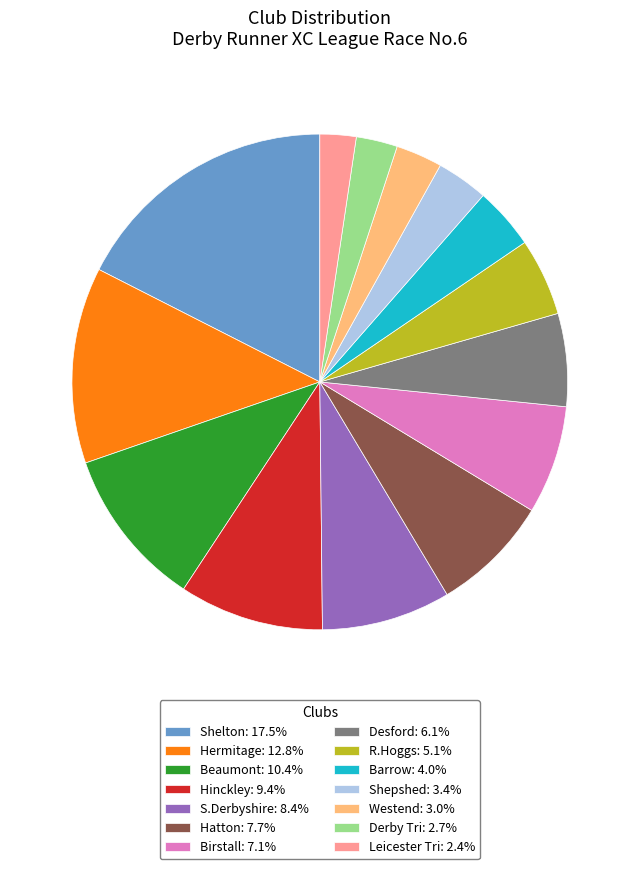

Does Beaumont: 10.4% represent more than half of the total?

No